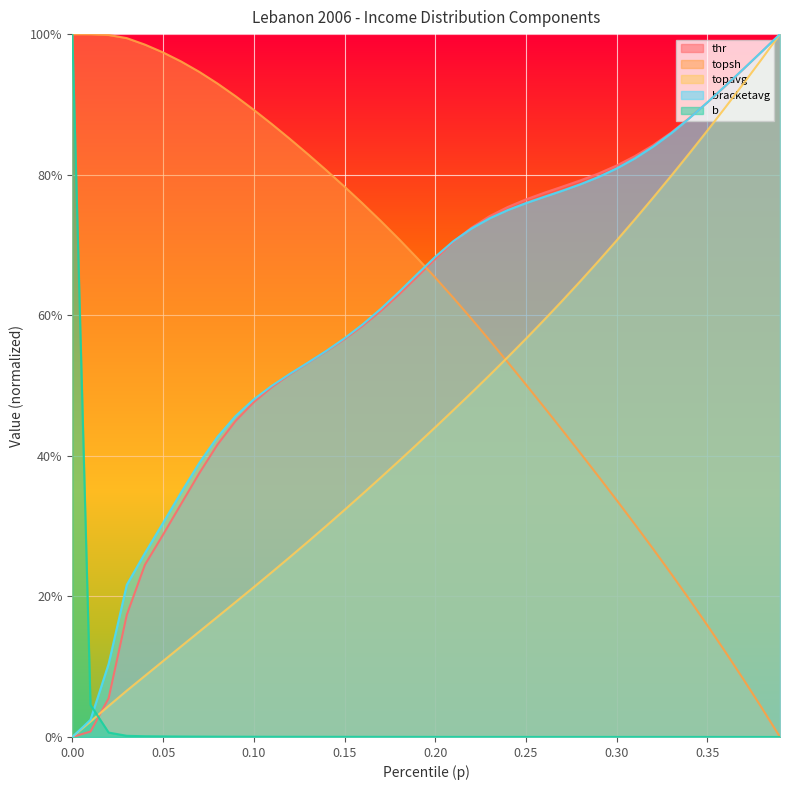

How many times do b and bracketavg cross each other?

1